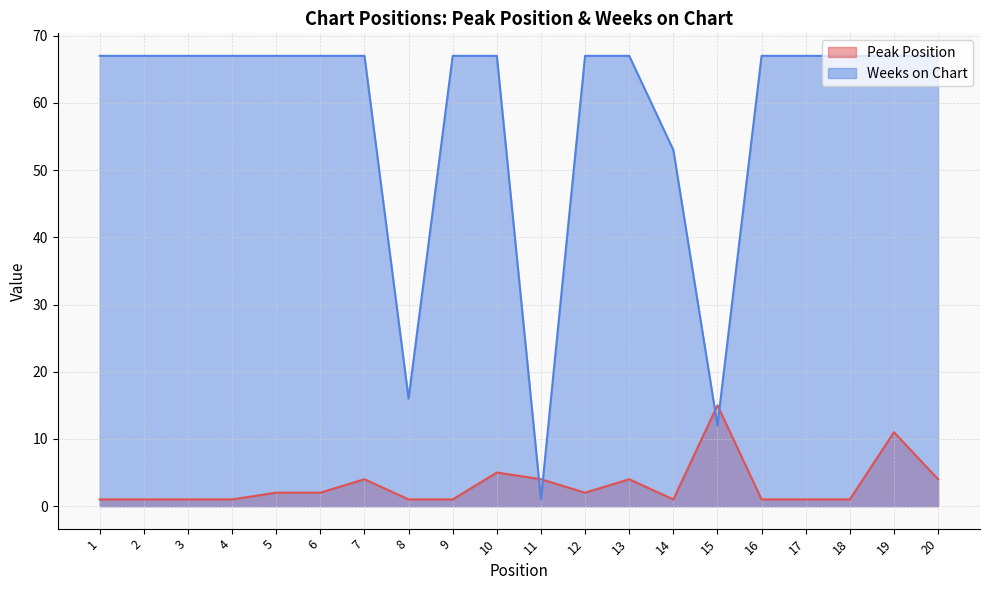

Between 2 and 13, which is larger?

13